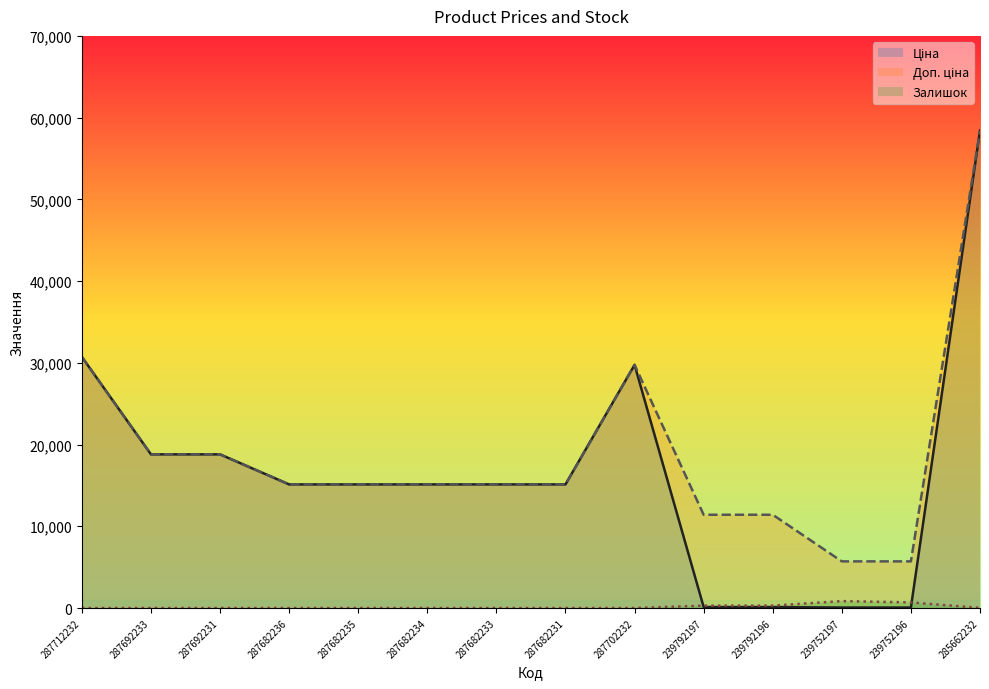

What is the spread (max minus min) of values at 287682235?

15120.0